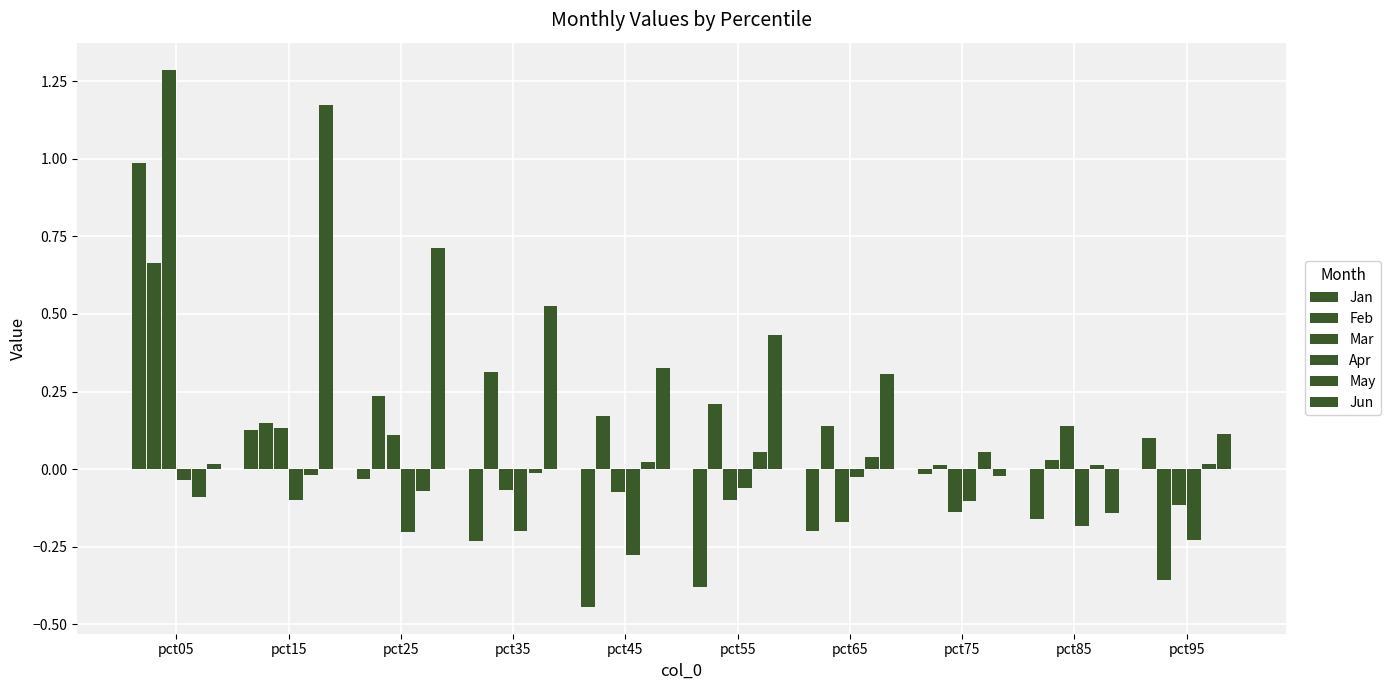

How many values in the May series exceed 0?

6